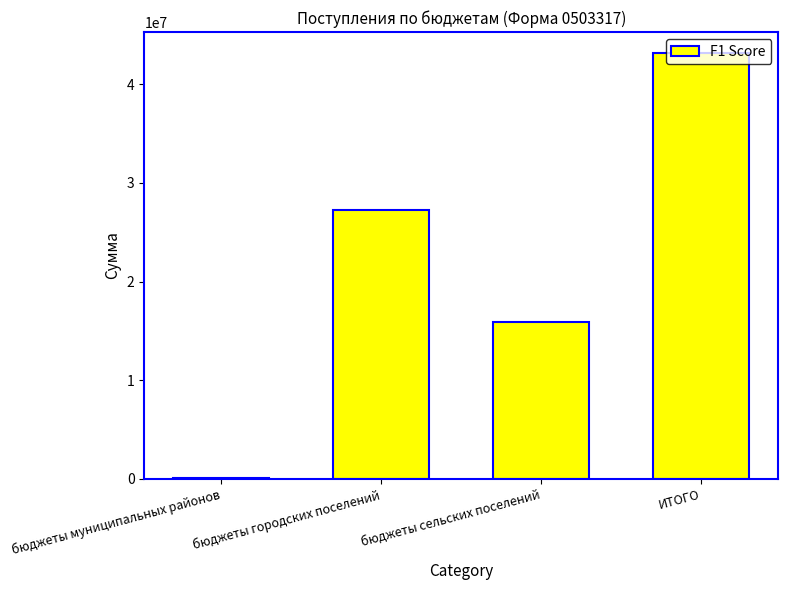

Are the bars grouped side by side (vs. stacked)?

No